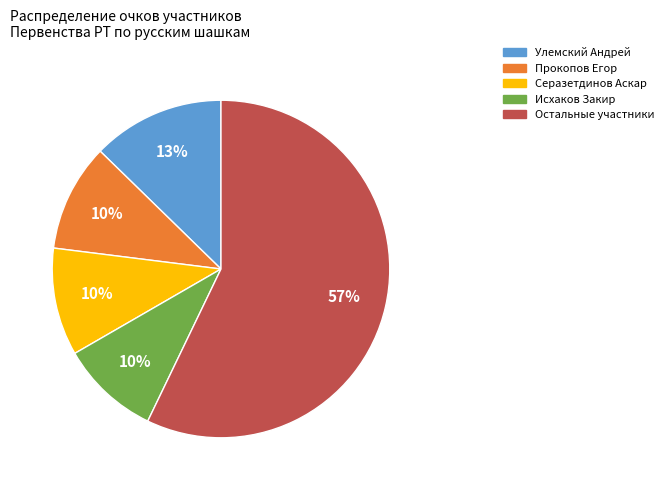

To the nearest percent, what is the average slice percentage?

20%